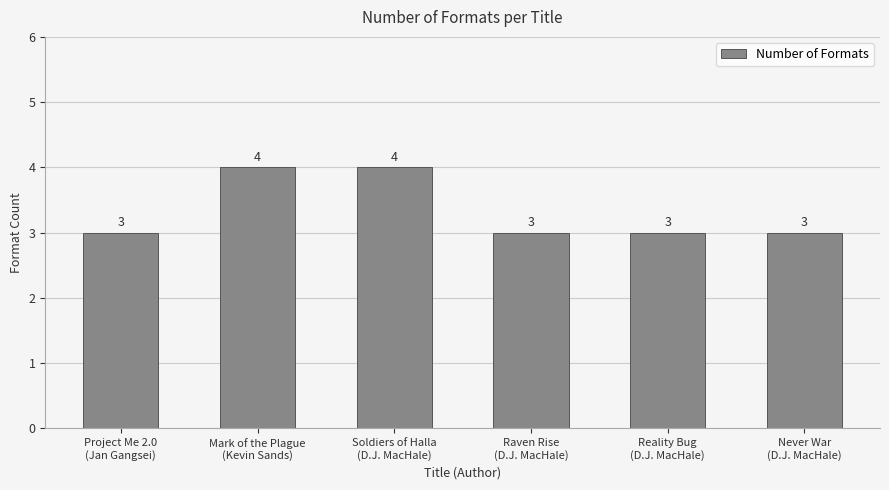

What is the difference between the maximum and second lowest values?

1